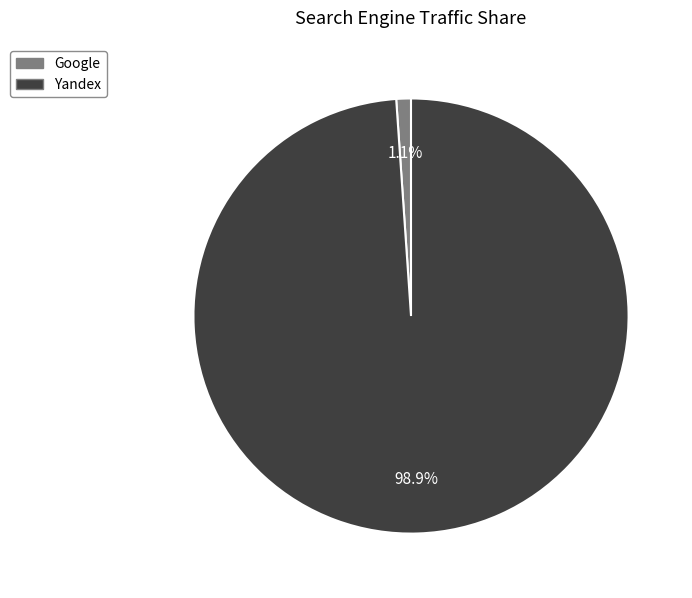

Is there a majority slice in this chart?

Yes